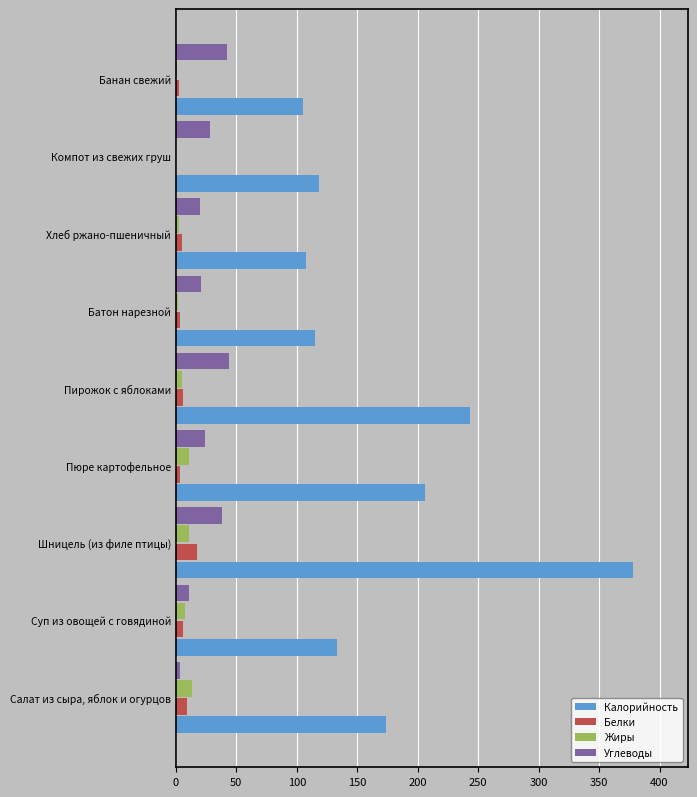

Which series has the widest spread of values?

Калорийность